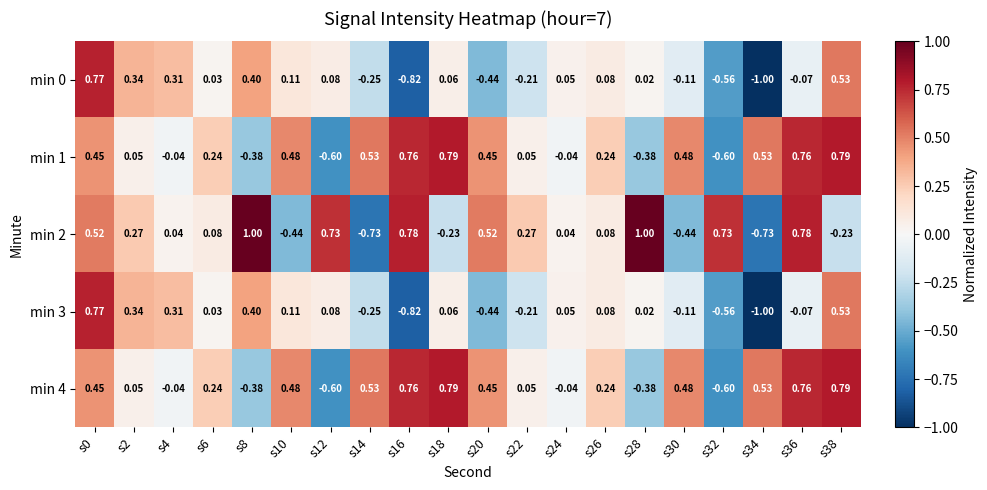

Is the value of min 3 at s34 greater than the value of min 2 at s6?

No